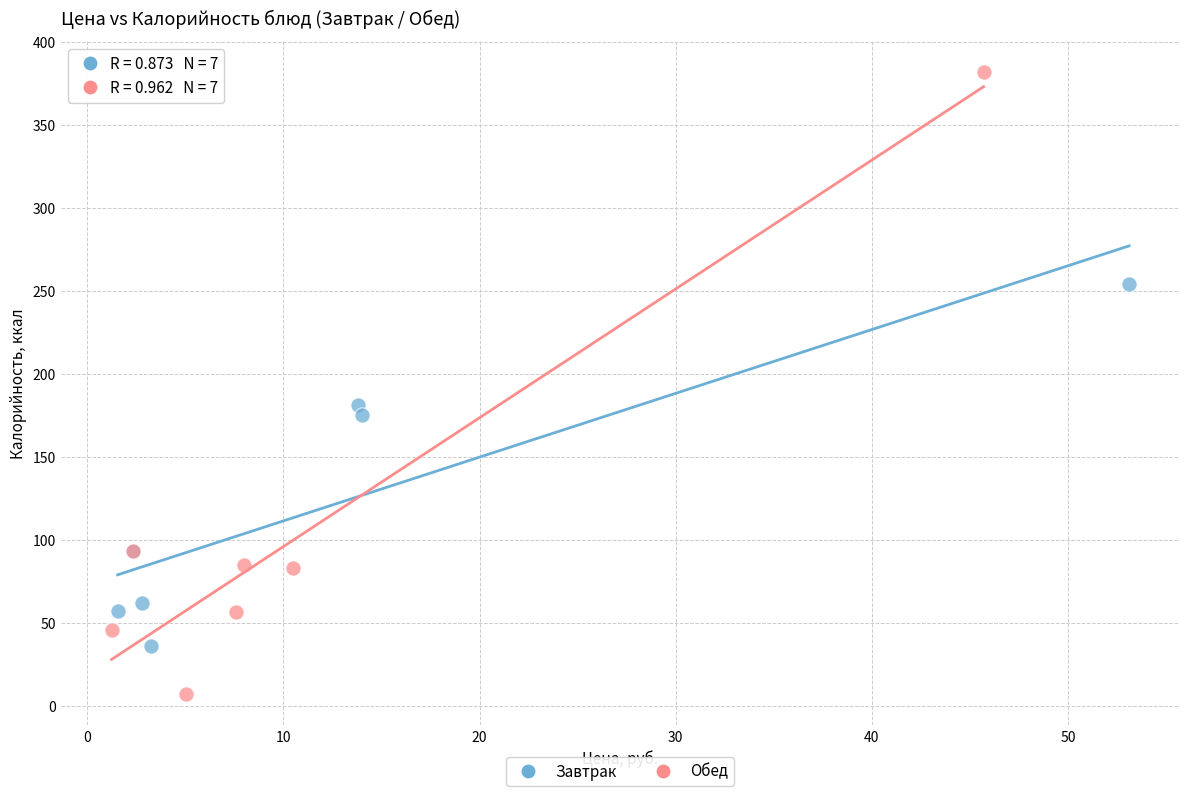

What are all the series names shown in the legend?

Завтрак, Обед